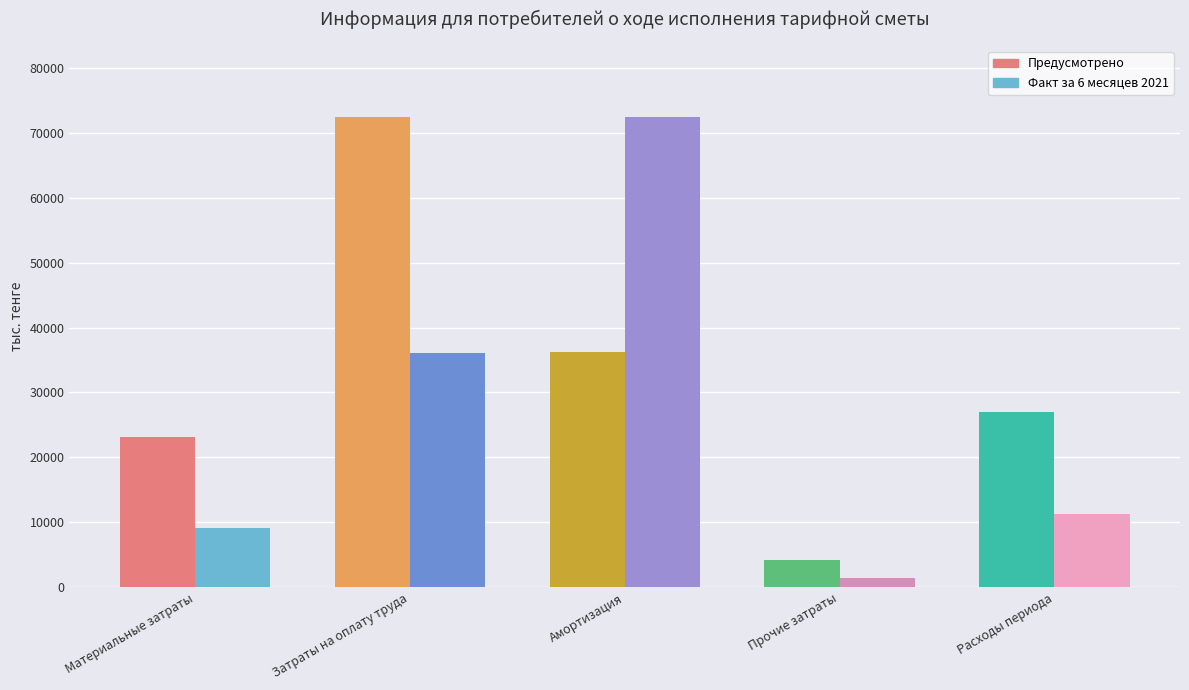

List the labels in order of Предусмотрено value, smallest first.

Прочие затраты, Материальные затраты, Расходы периода, Амортизация, Затраты на оплату труда